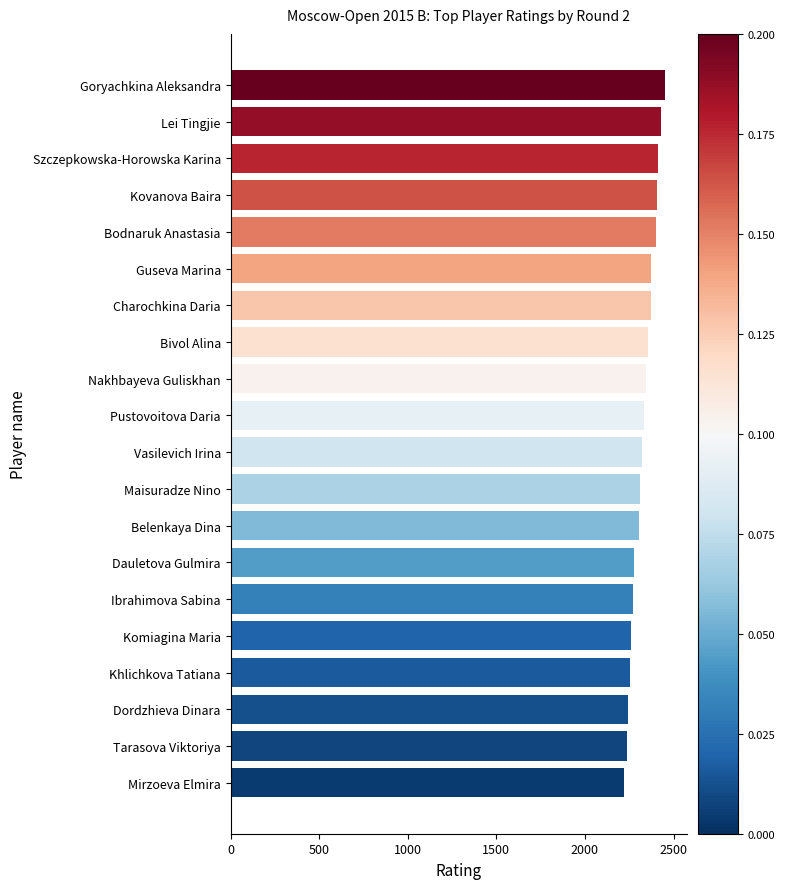

Which has a higher value, Dauletova Gulmira or Bodnaruk Anastasia?

Bodnaruk Anastasia